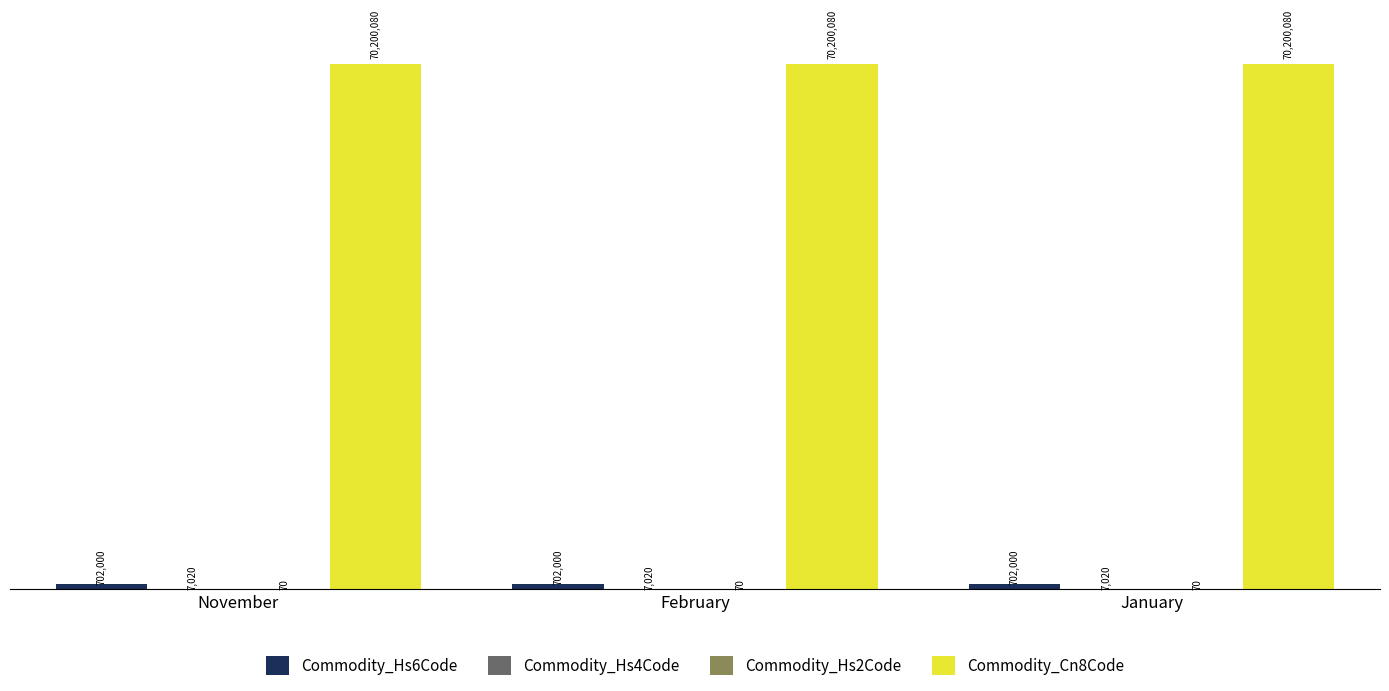

Which has a higher value, January or February?

January